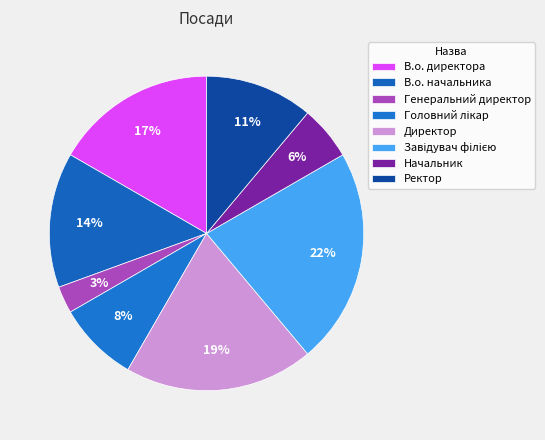

How many slices are in this pie chart?

8